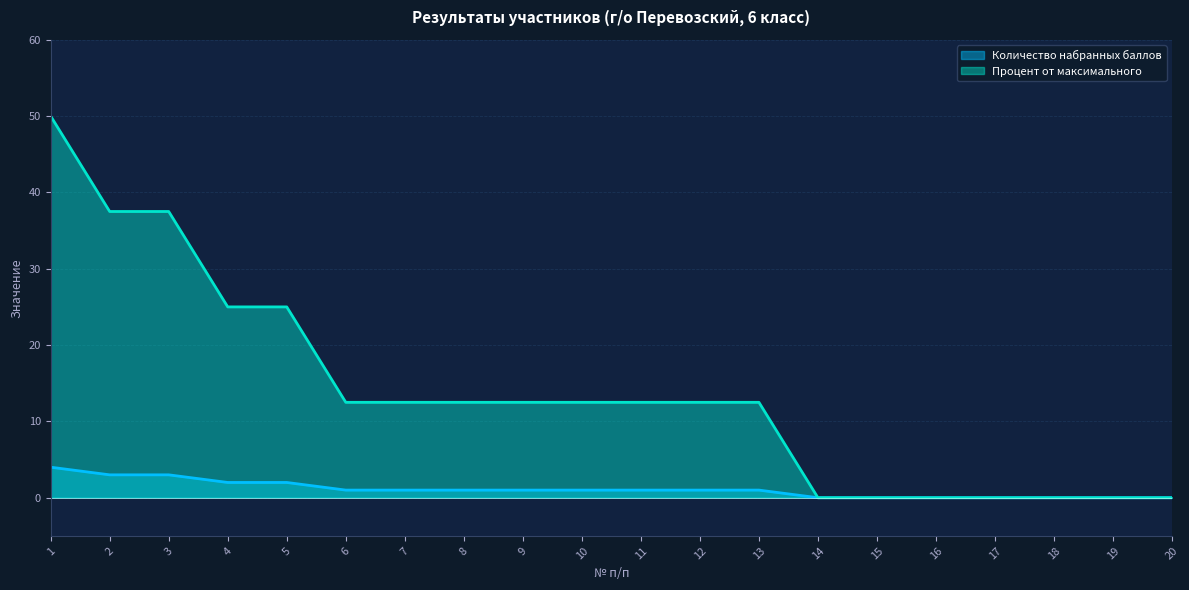

Which category has the lowest value in the Процент от максимального series?

14